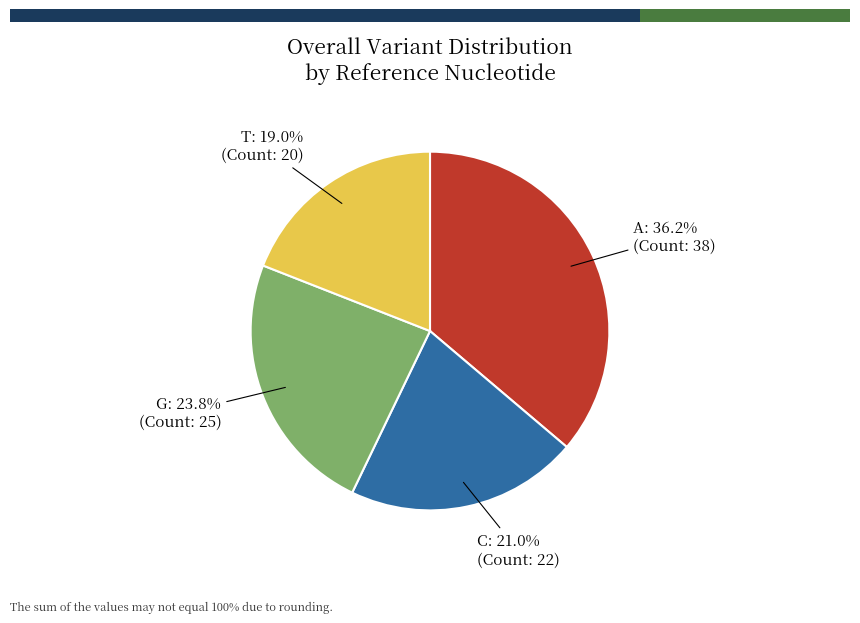

To the nearest percent, what is the combined percentage of G and T?

43%